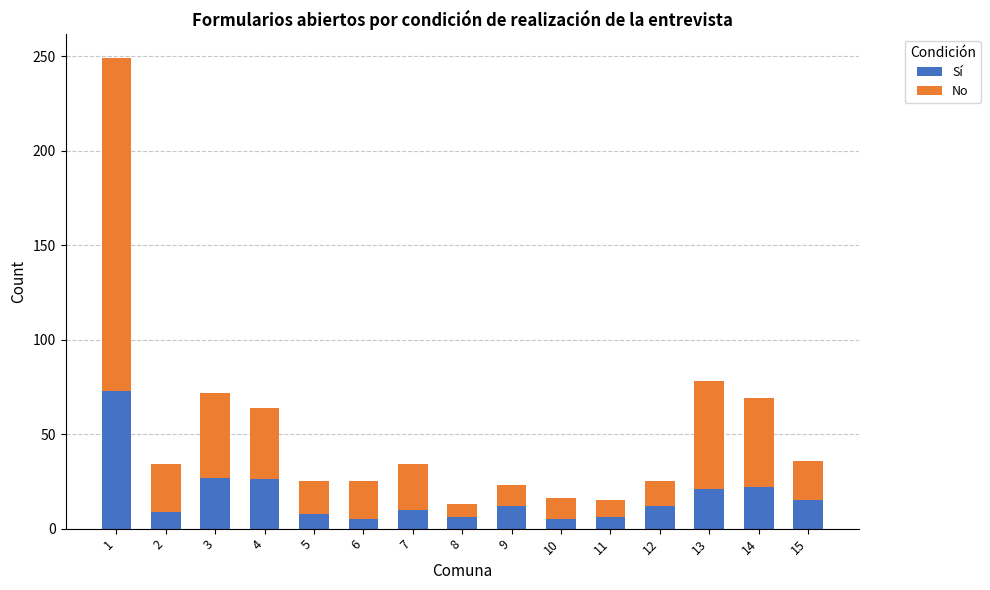

What is the difference between the second highest and second lowest values in the Sí series?

22